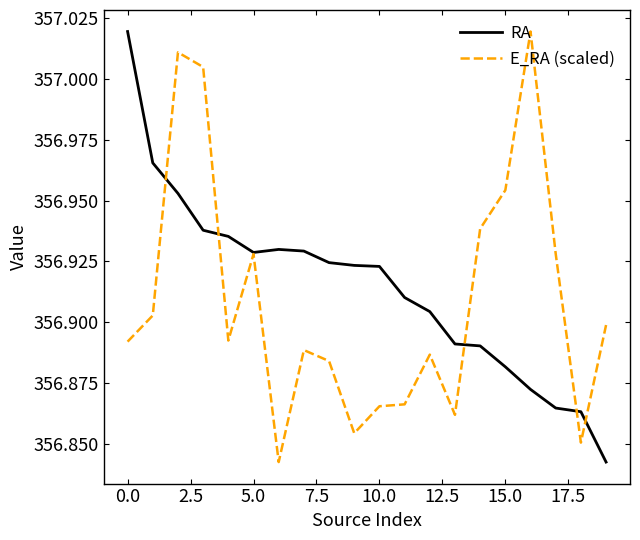

Does the chart have visible grid lines?

No